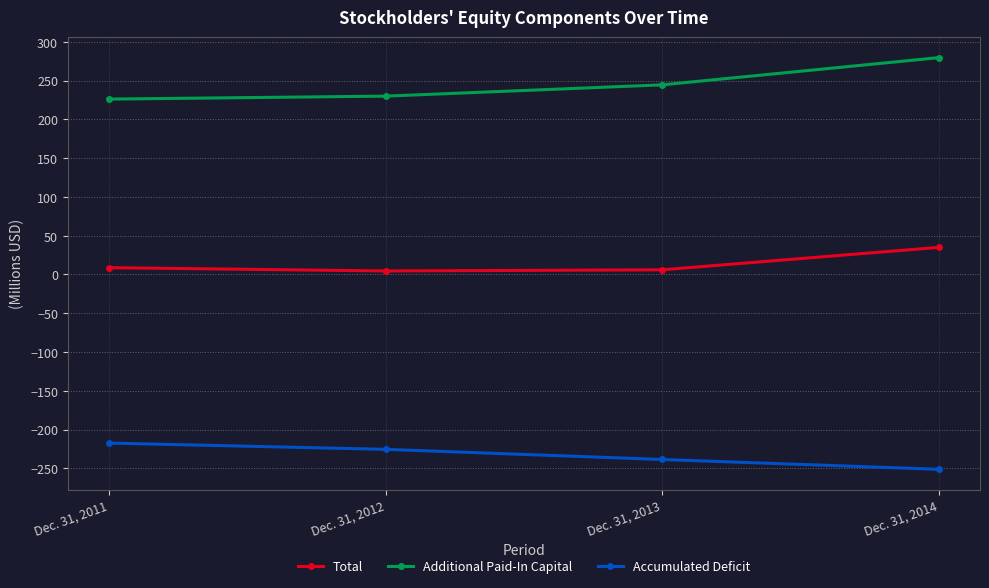

How many lines are shown in the chart?

3